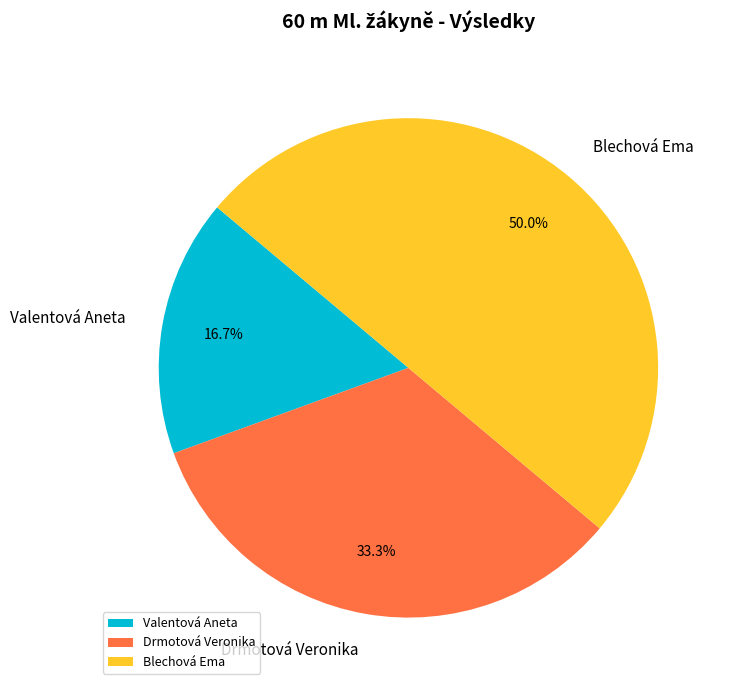

Which slice is the smallest?

Valentová Aneta